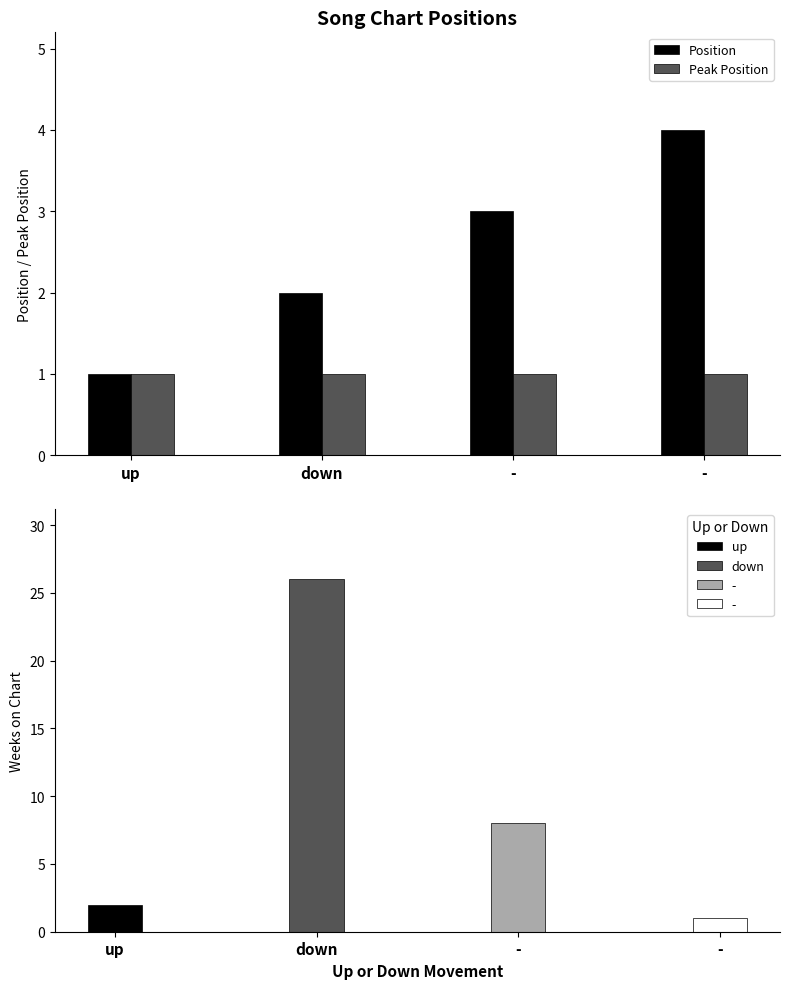

What is the label of the 4th bar from the left?

-